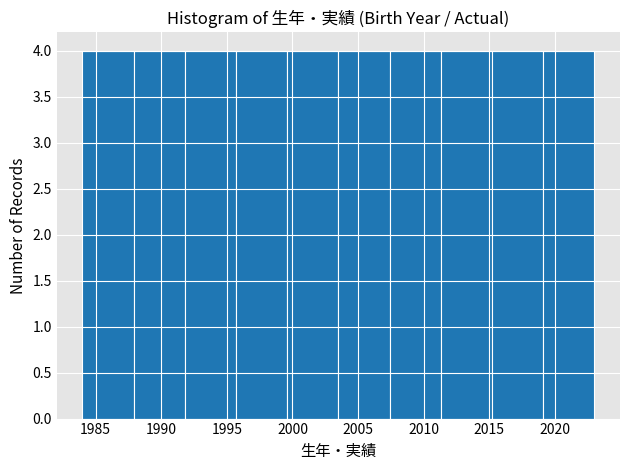

What is the height of the bar covering 1991.8 to 1995.7 on the x-axis? Neither the bar edges nor the heights are printed on the chart, so give them approximately, as read against the axes.

4